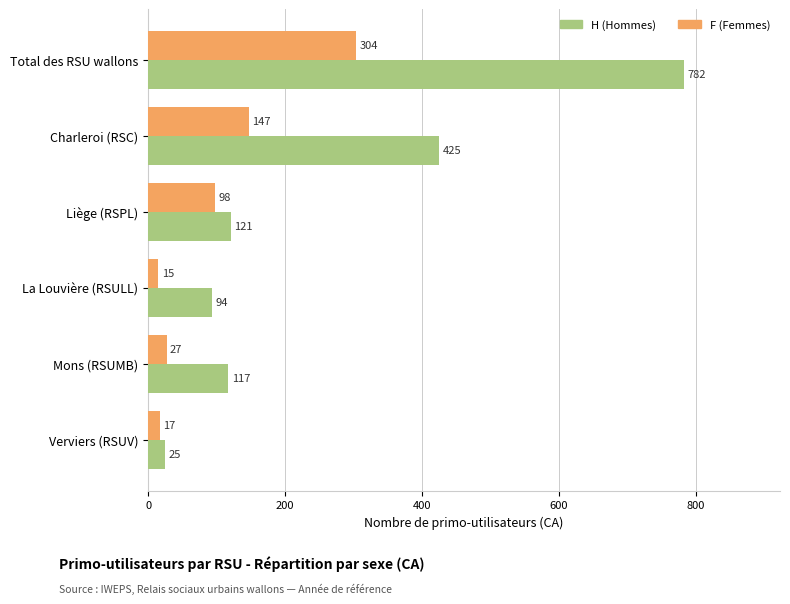

What is the difference between the maximum and second lowest values in the H (Hommes) series?

688